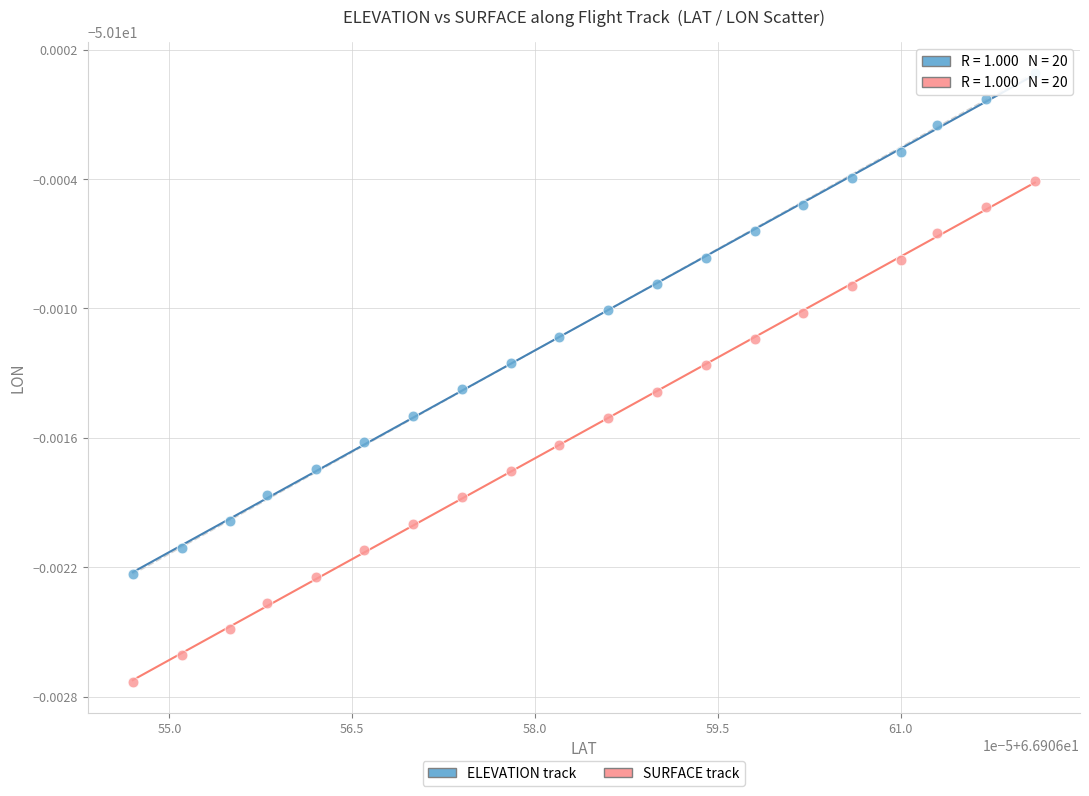

What are all the series names shown in the legend?

ELEVATION track, SURFACE track